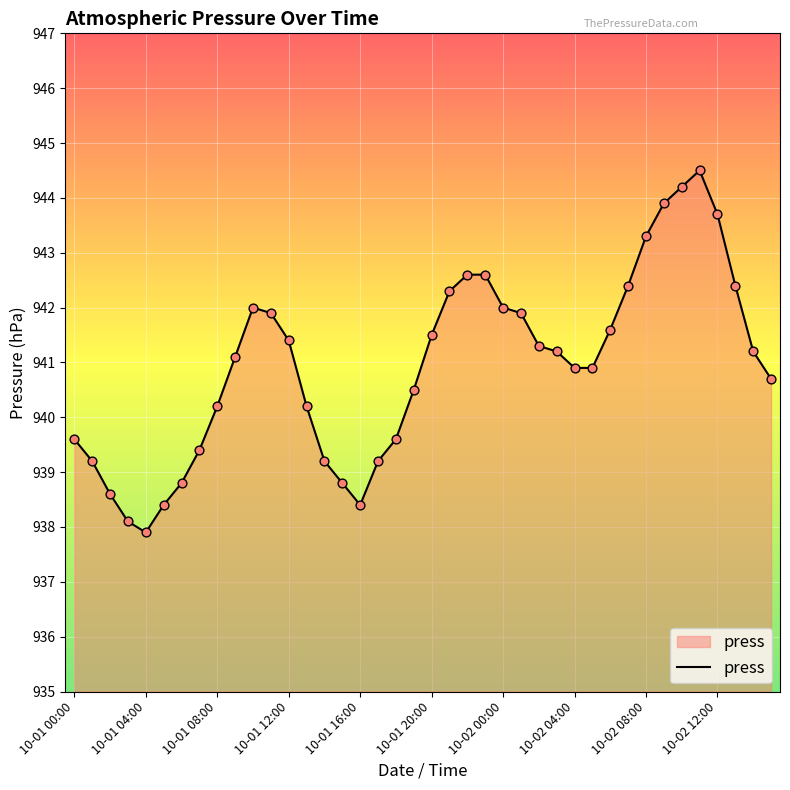

What is the difference between the maximum and minimum values?

6.6